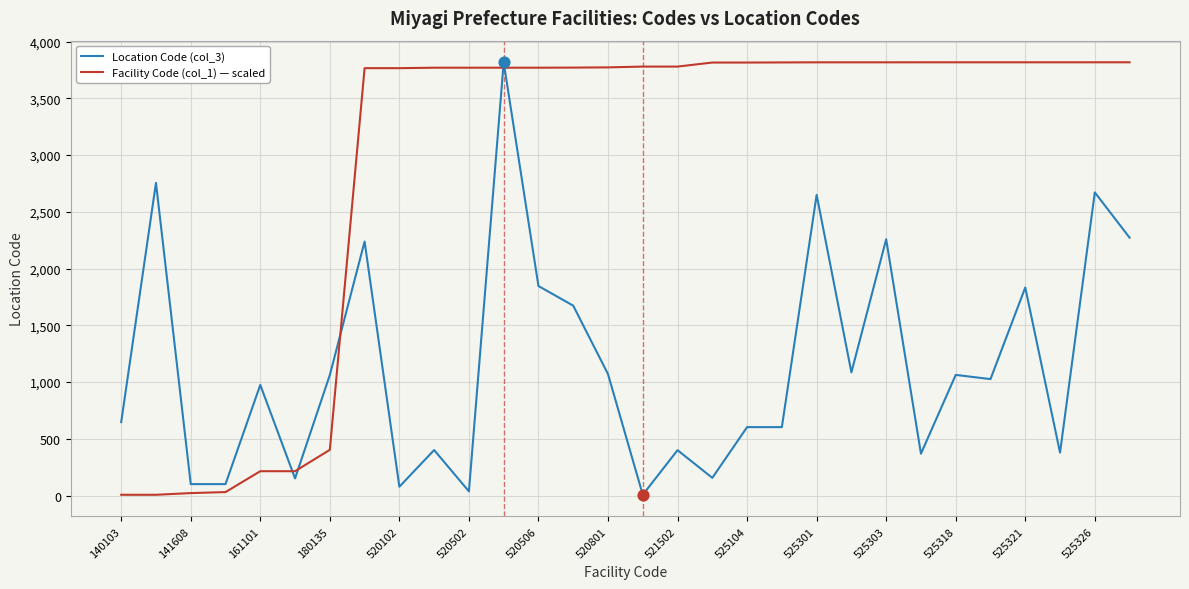

Which series ends up on top after the final intersection of Facility Code (col_1) — scaled and Location Code (col_3)?

Facility Code (col_1) — scaled